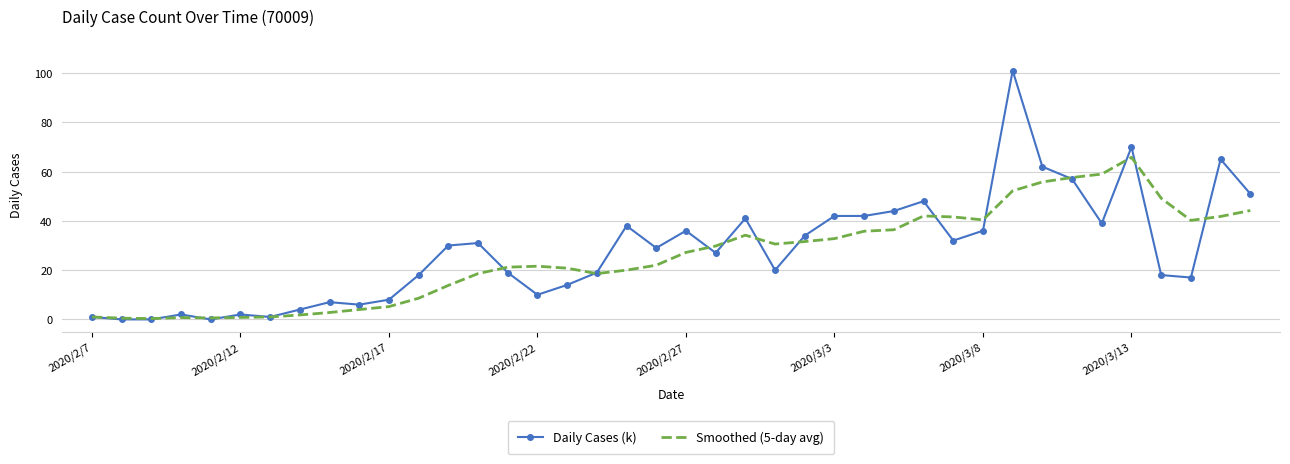

Which series has the largest range (max minus min)?

Daily Cases (k)